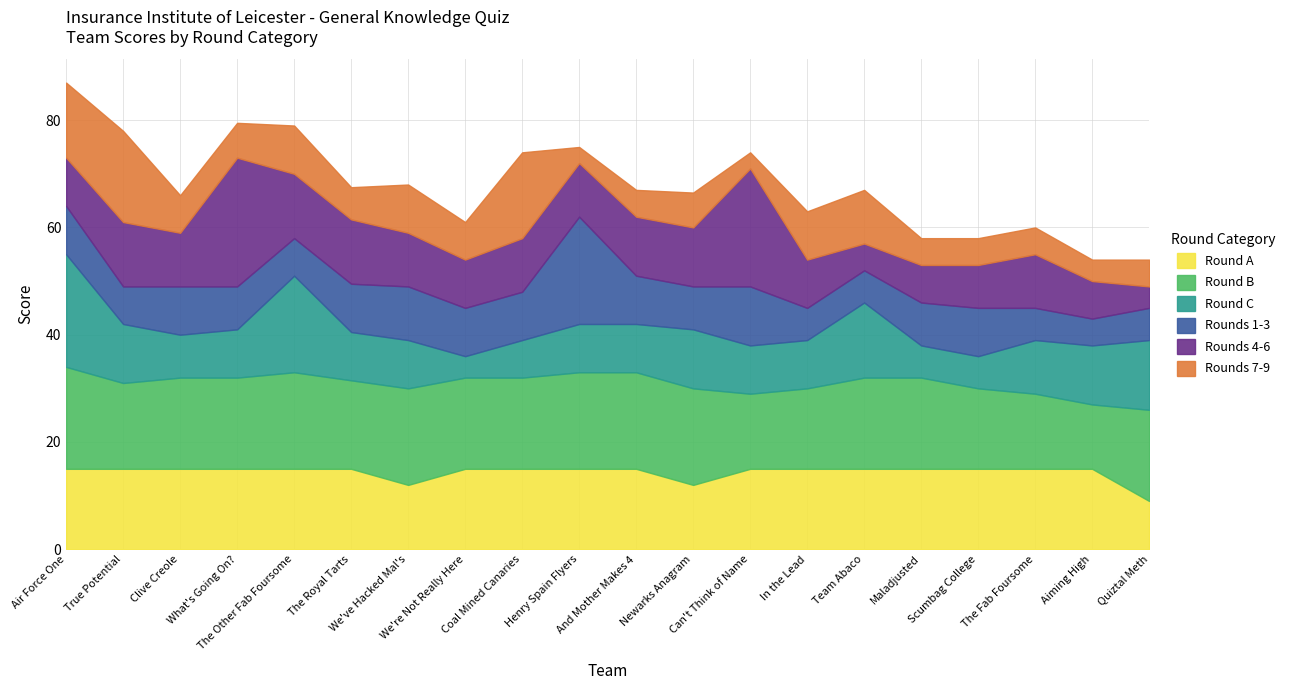

True or false: Rounds 1-3 and Round A intersect in this chart.

True